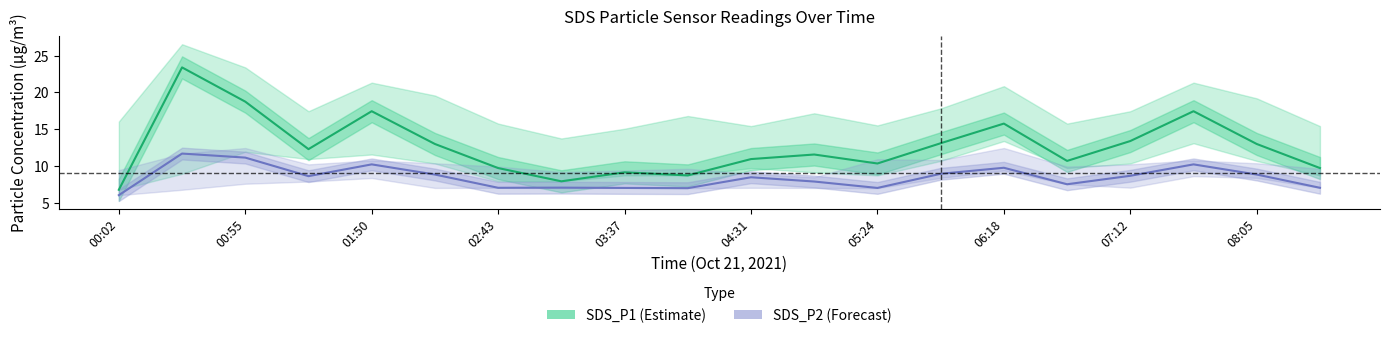

Rank the series at 03:37 from lowest to highest value.

SDS_P2, SDS_P1